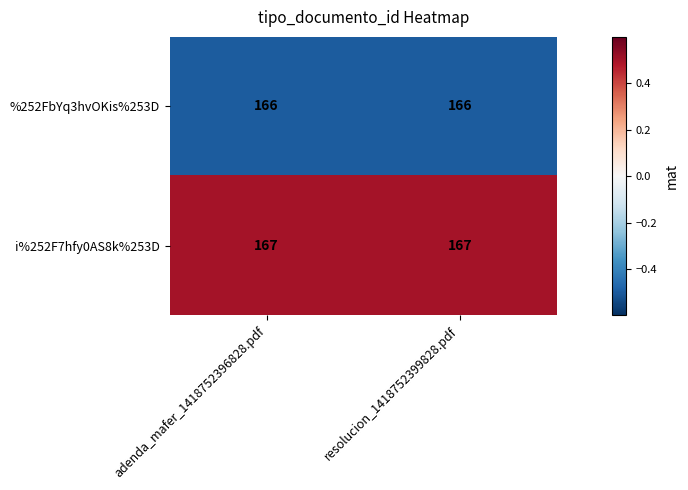

What is the highest value of the i%252F7hfy0AS8k%253D series?

167